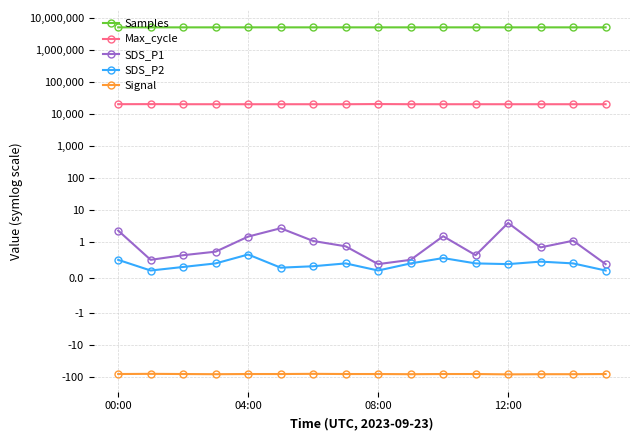

What are all the series names shown in the legend?

Samples, Max_cycle, SDS_P1, SDS_P2, Signal